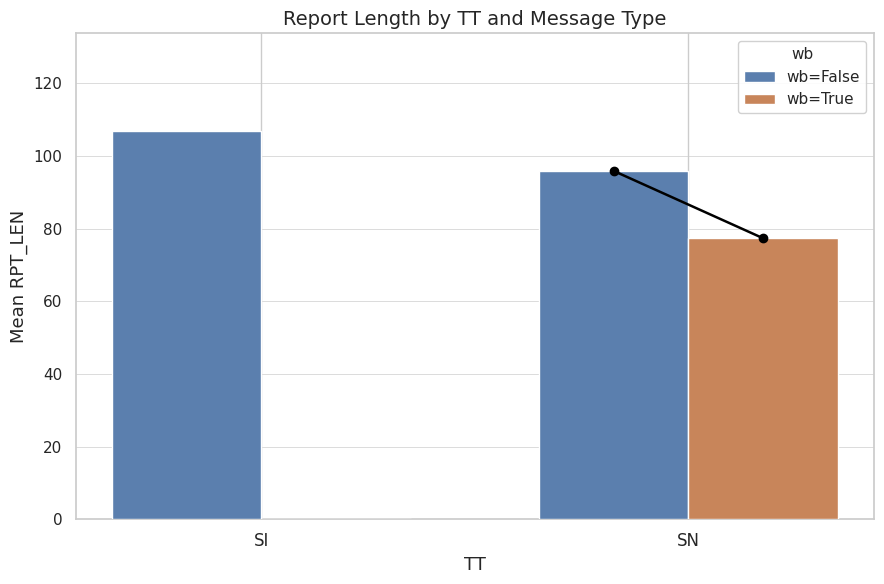

Which series has the widest spread of values?

wb=True